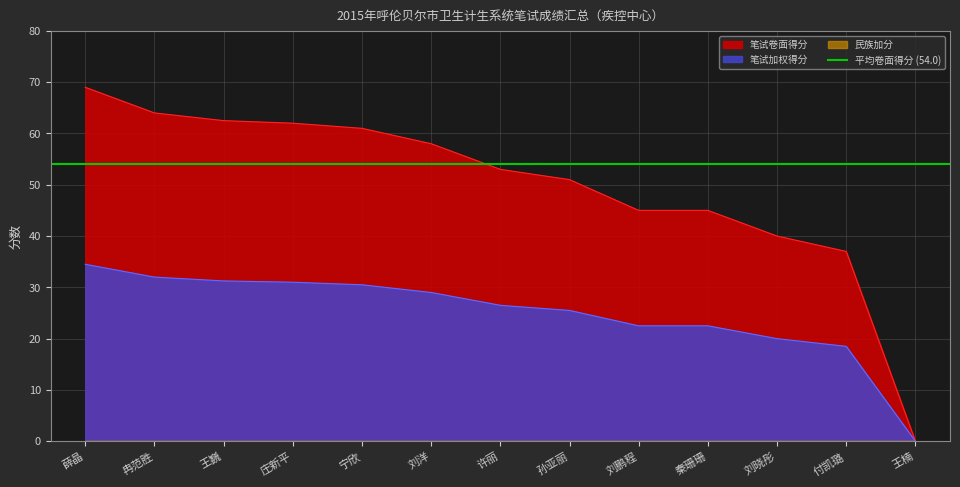

Rank the series by their maximum value, from highest to lowest.

笔试卷面得分, 笔试加权得分